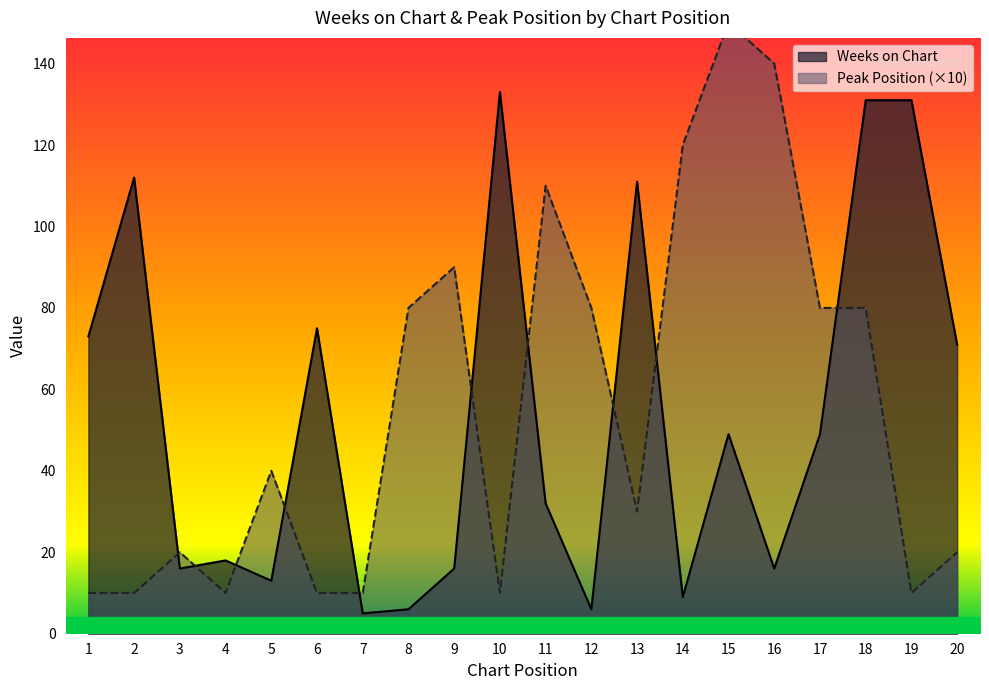

What are all the series names shown in the legend?

Weeks on Chart, Peak Position